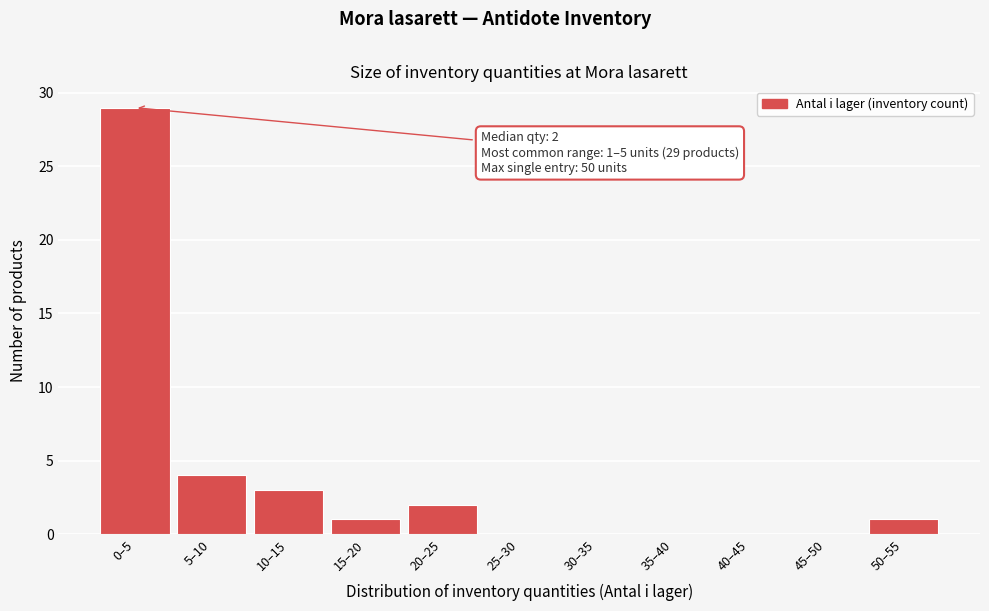

Reading right to left, what are all the values shown in this chart?

50–55=1	45–50=0	40–45=0	35–40=0	30–35=0	25–30=0	20–25=2	15–20=1	10–15=3	5–10=4	0–5=29